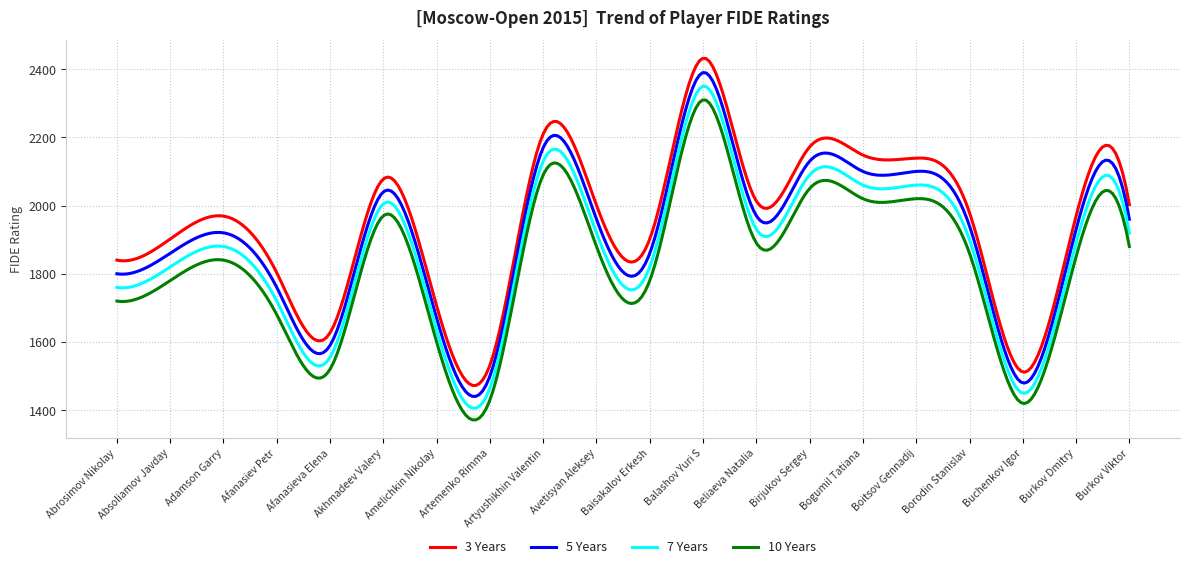

Which series has the largest range (max minus min)?

3 Years